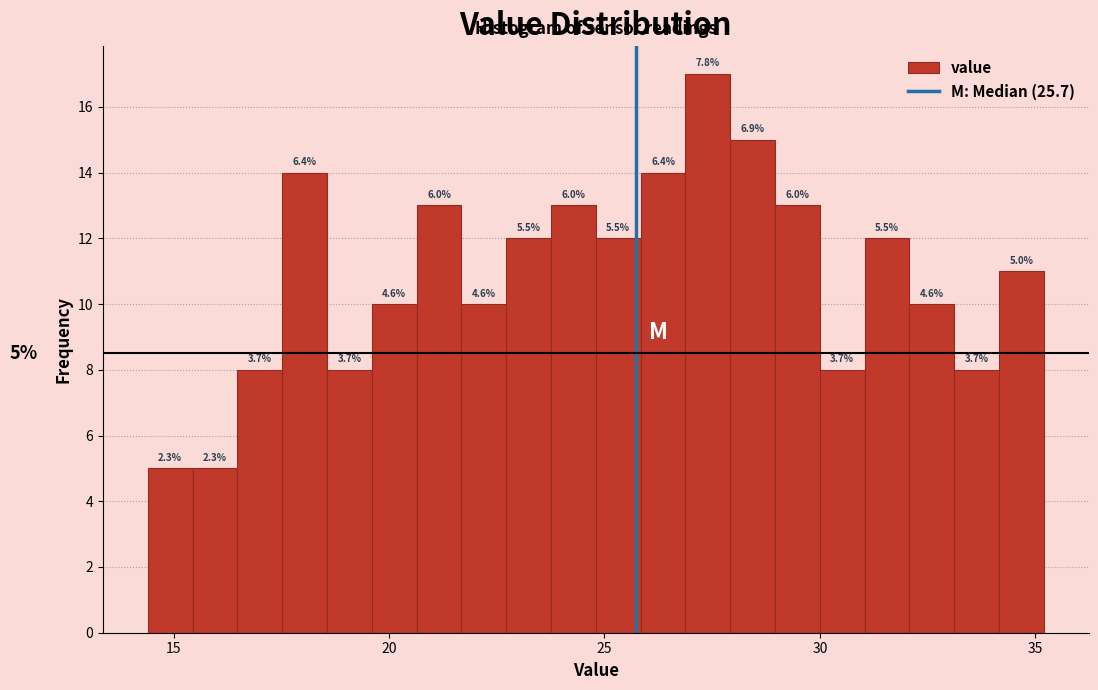

Around what value on the x-axis is the tallest bar? Give the approximate position of its centre, as read against the axis.

27.5